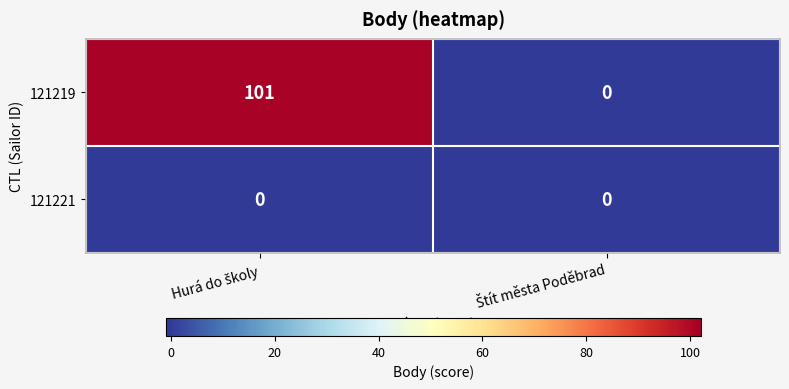

Which series has the largest total across all categories?

121219